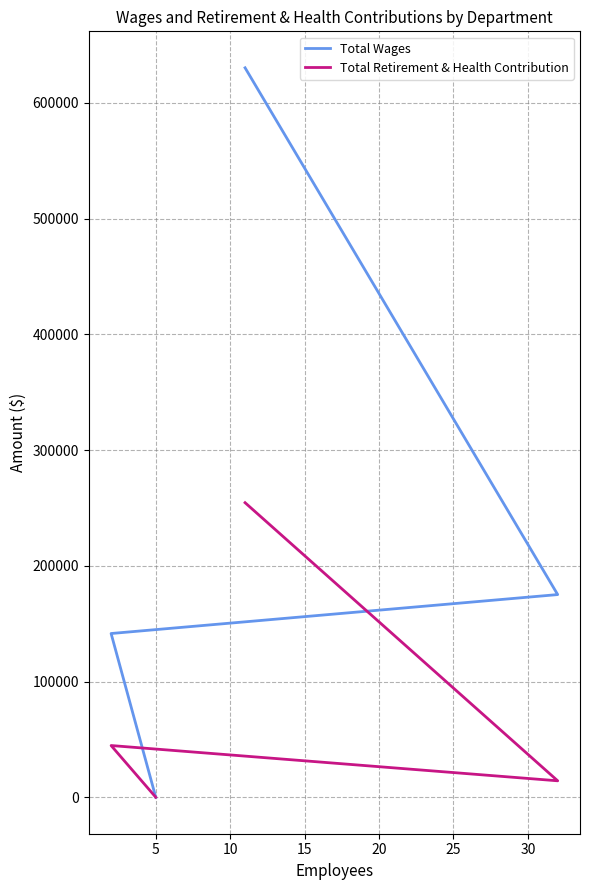

How many values in the Total Wages series are below 175137?

2